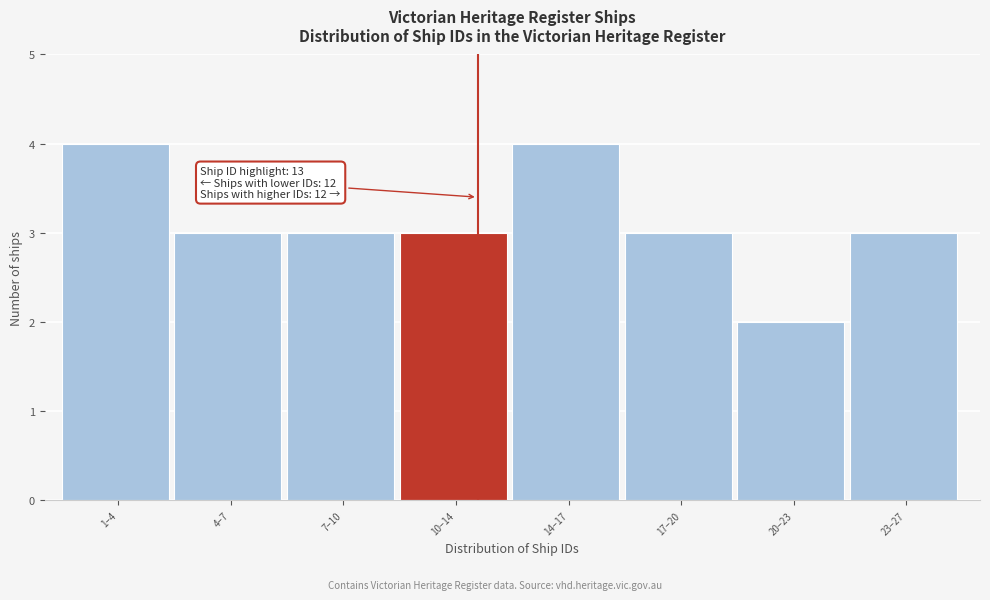

Reading left to right, list all the values displayed in this chart.

4	3	3	3	4	3	2	3